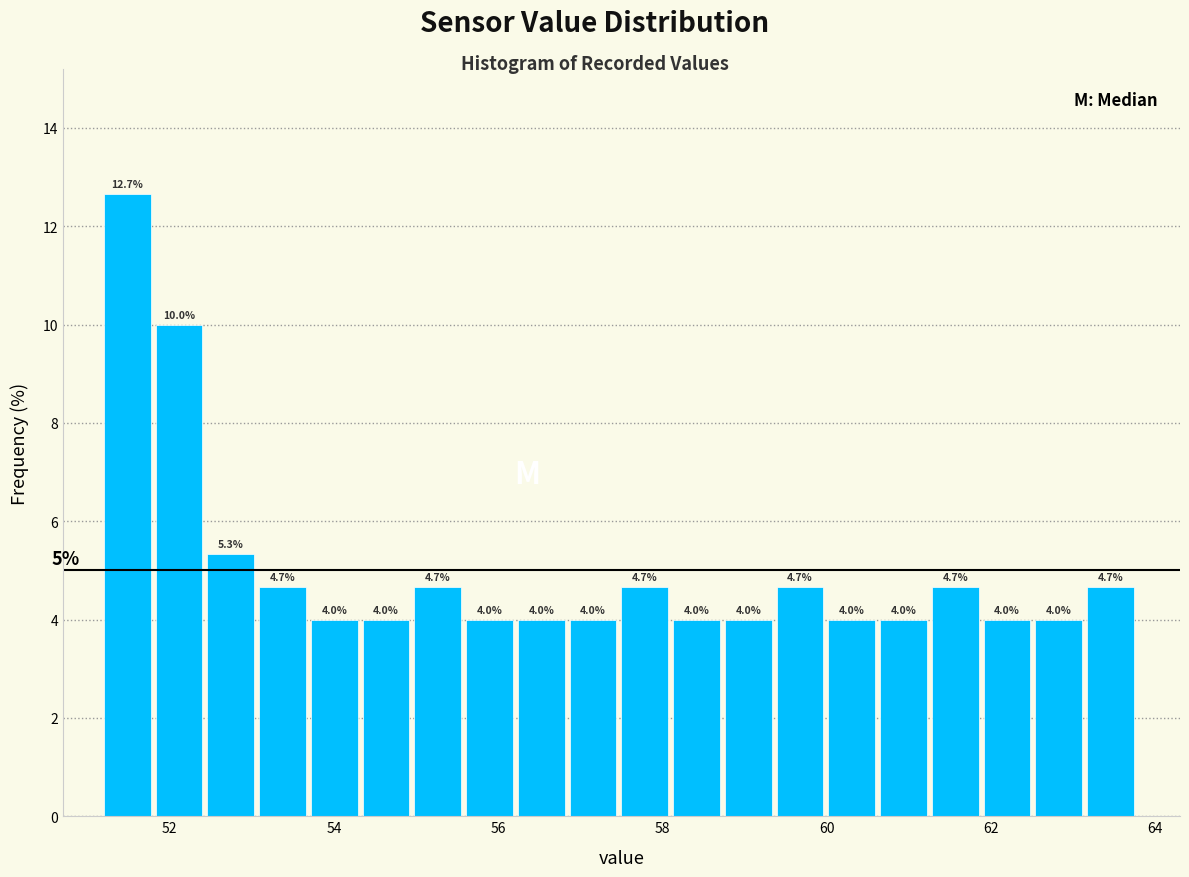

Read against the x-axis, roughly where is the centre of the tallest bar?

51.4